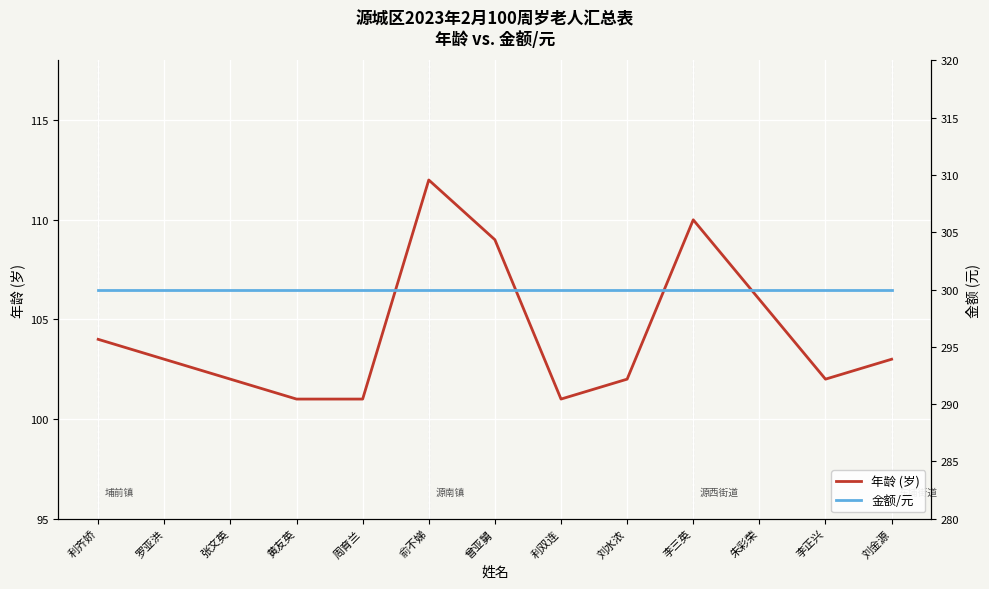

Is this an area chart (filled region under the line)?

No